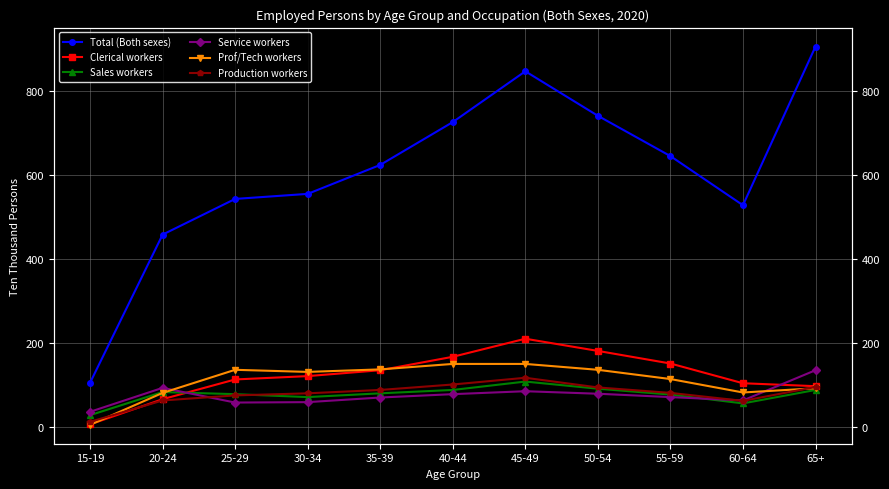

The value of Sales workers at 15-19 is 28. True or false?

True